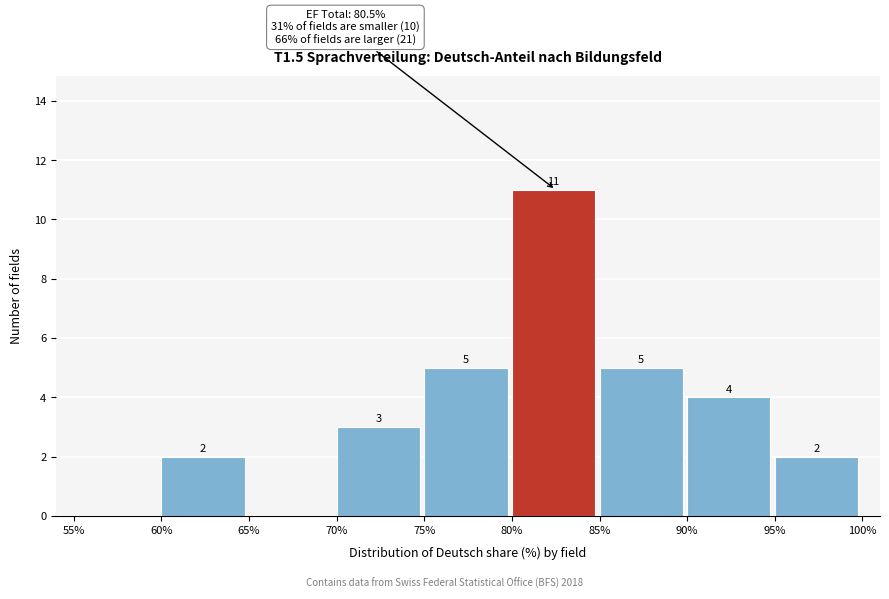

Over which range of the x-axis is the bar tallest?

80% to 85%